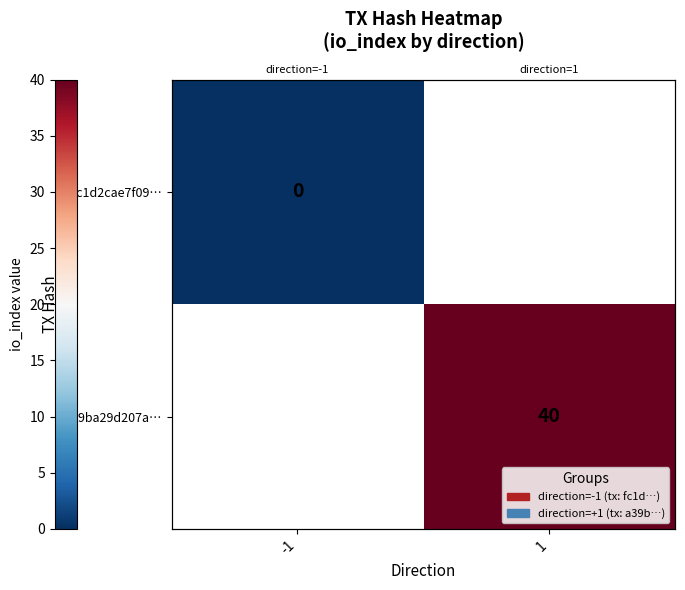

What value does the a39ba29d207a… series have at 1?

40.0